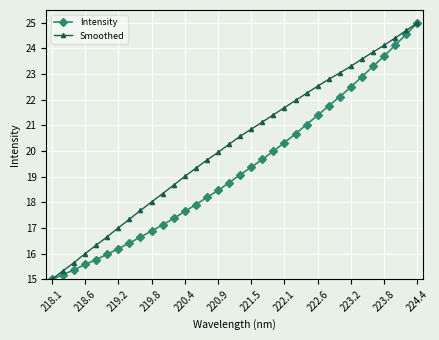

List the series in order of their overall mean, highest first.

Smoothed, Intensity